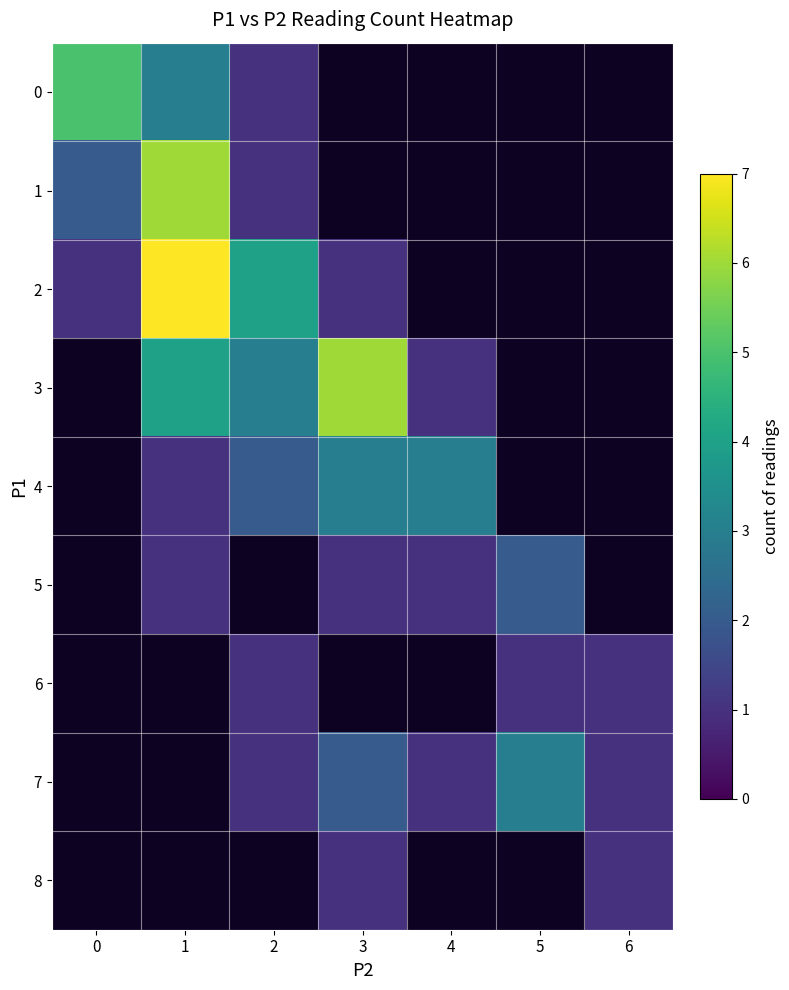

At 3, list the series in order from smallest to largest.

0, 1, 6, 2, 5, 8, 7, 4, 3